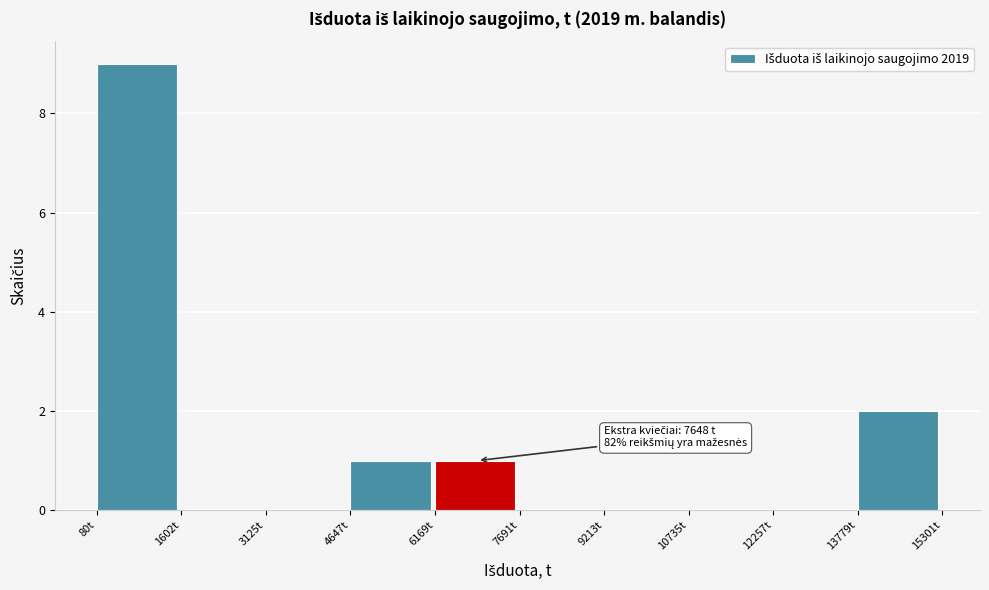

Over which range of the x-axis is the bar tallest?

0 to 1600